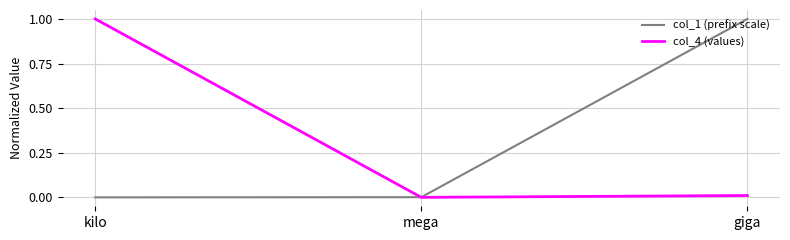

Which category has the highest value in the col_1 (prefix scale) series?

giga